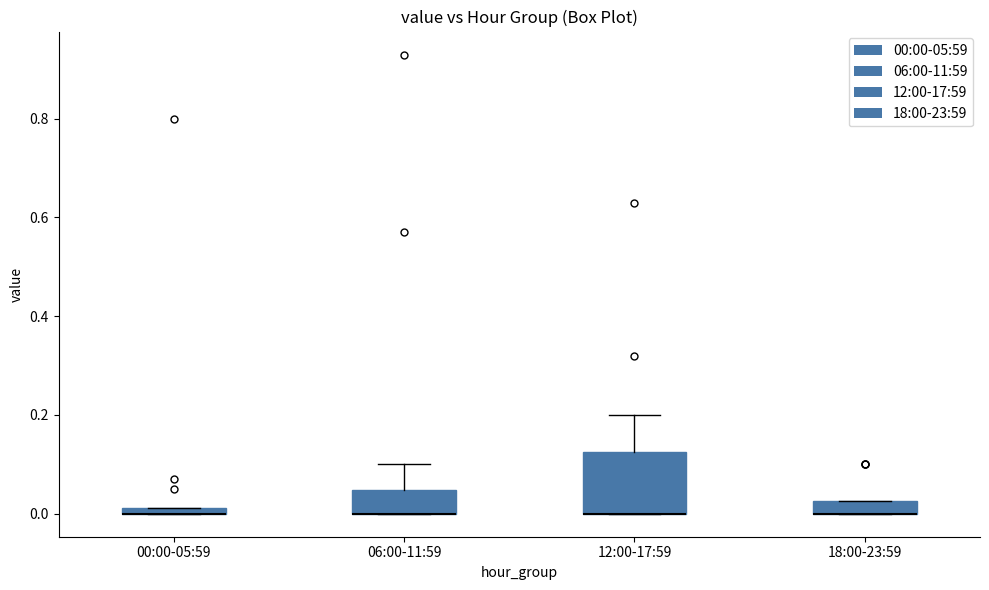

Which box is the tallest, from its lower edge to its upper edge?

12:00-17:59